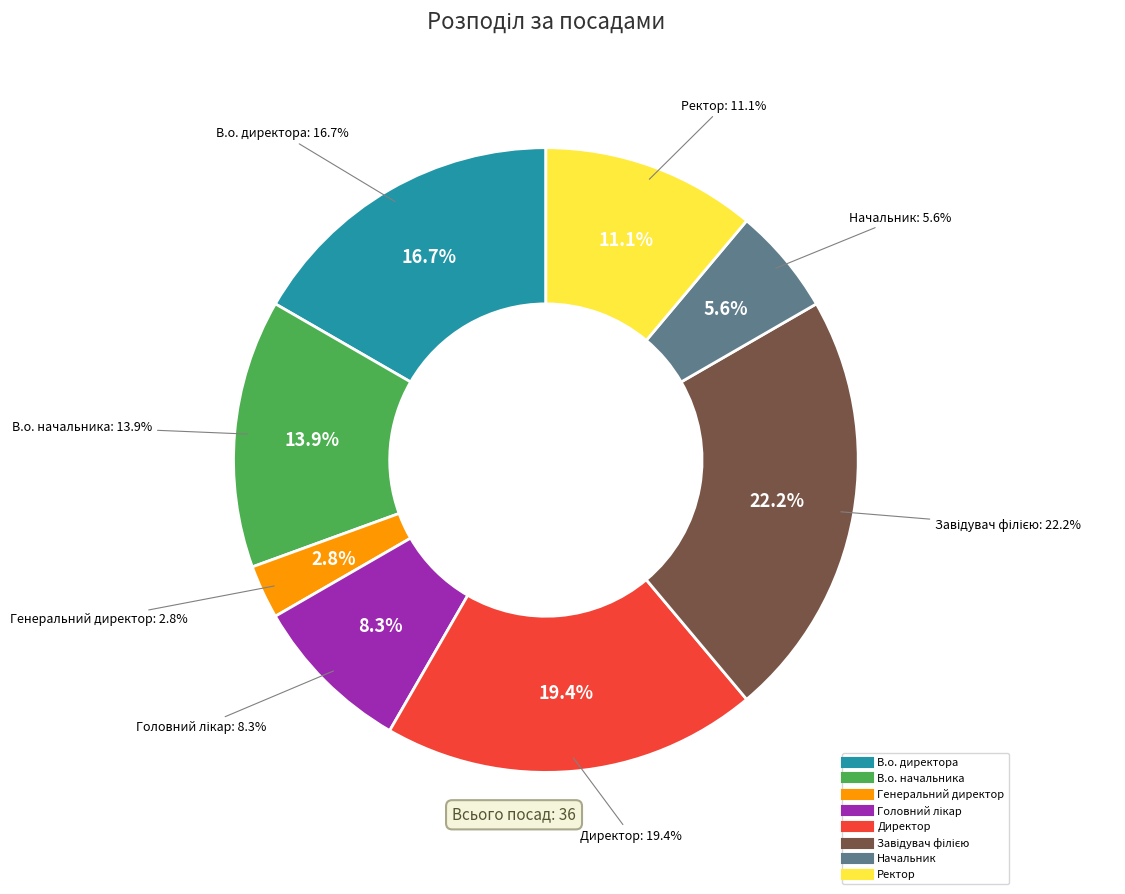

How many slices are in this pie chart?

8